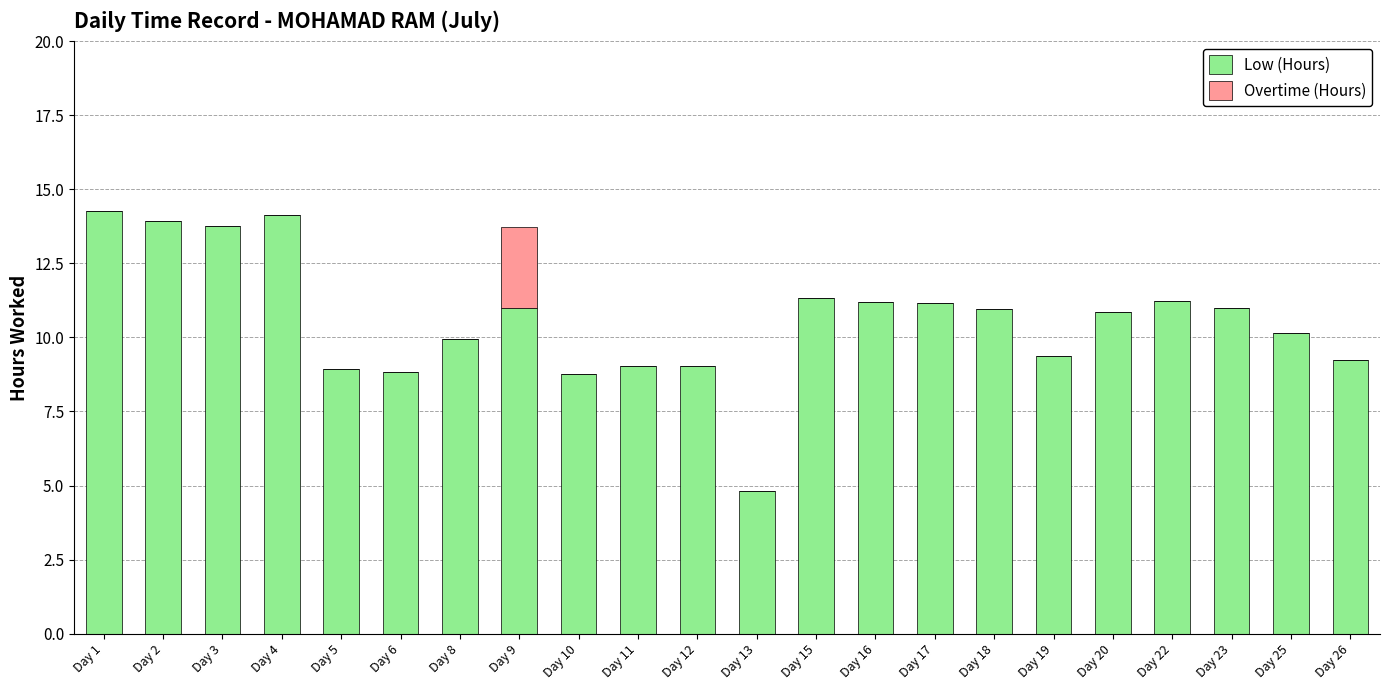

How many series are shown in this chart?

2